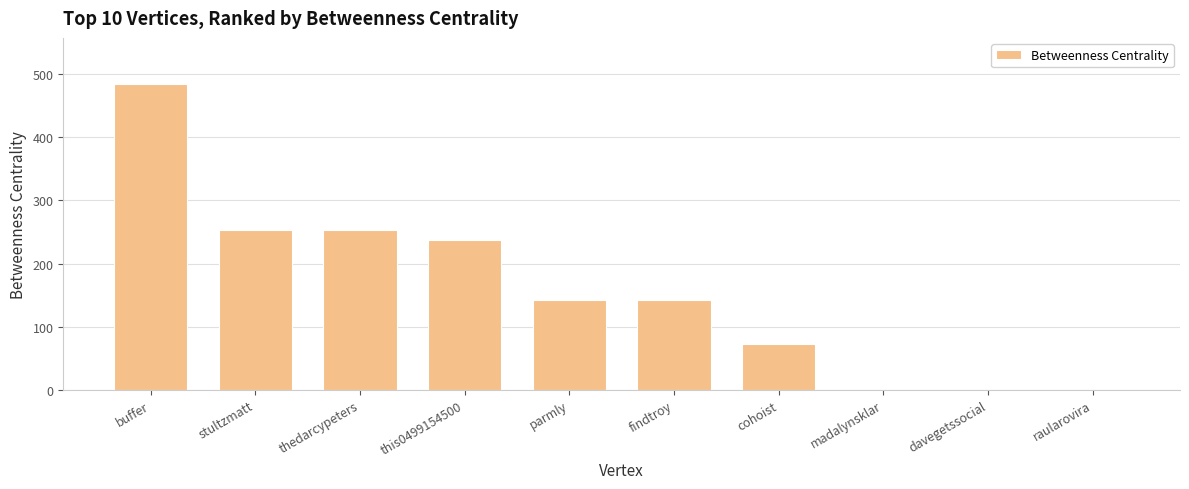

What is the sum of all values?

1586.0